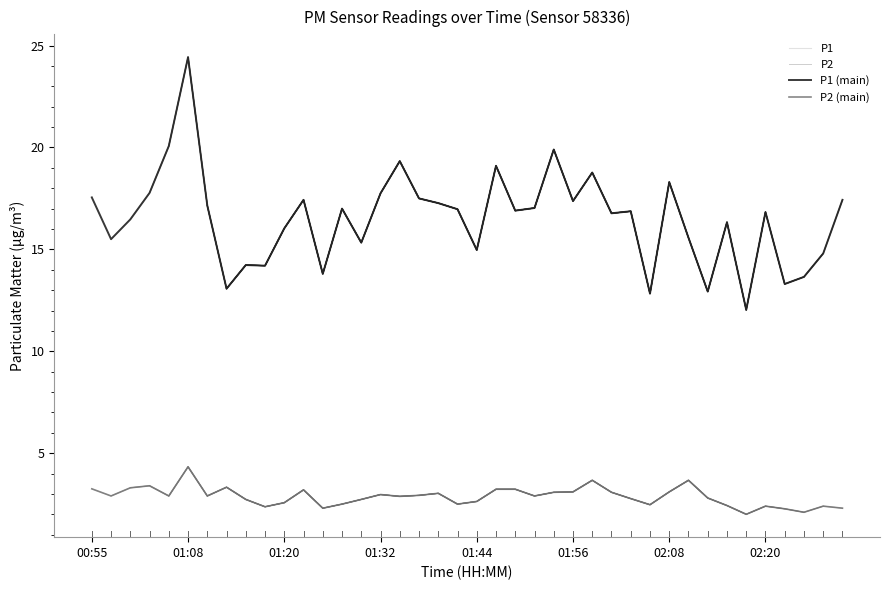

Reading right to left, what are all the values shown in this chart?

P1: 17.4	14.8	13.7	13.3	16.8	12.0	16.3	12.9	15.6	18.3	12.8	16.9	16.8	18.8	17.4	19.9	17.0	16.9	19.1	15.0	17.0	17.3	17.5	19.3	17.8	15.3	17.0	13.8	17.4	16.0	14.2	14.2	13.1	17.1	24.4	20.1	17.8	16.5	15.5	17.6
P2: 2.3	2.4	2.1	2.3	2.4	2.0	2.4	2.8	3.7	3.1	2.5	2.8	3.1	3.7	3.1	3.1	2.9	3.2	3.2	2.6	2.5	3.0	2.9	2.9	3.0	2.7	2.5	2.3	3.2	2.6	2.4	2.7	3.3	2.9	4.3	2.9	3.4	3.3	2.9	3.2